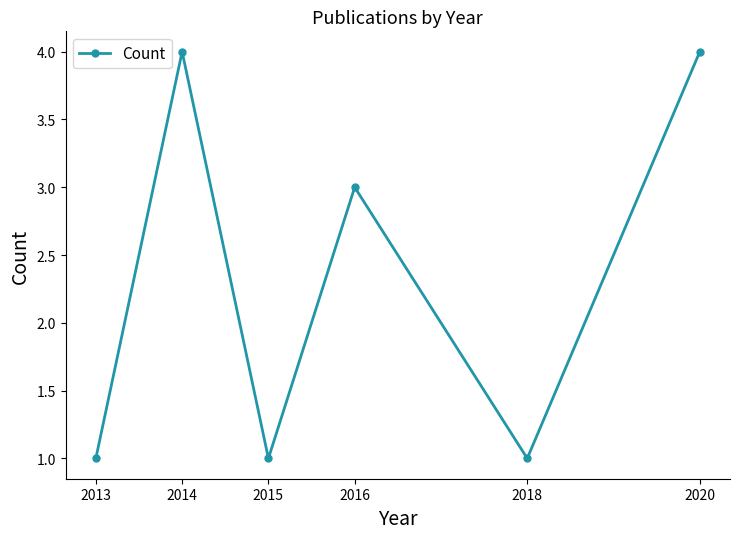

Where is the first local maximum?

2014